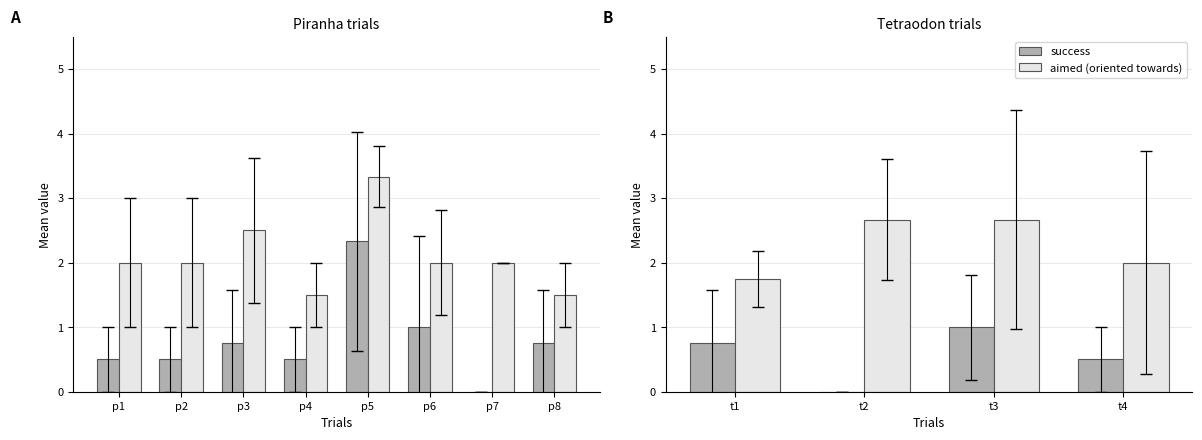

How many success values are between 0 and 1?

4